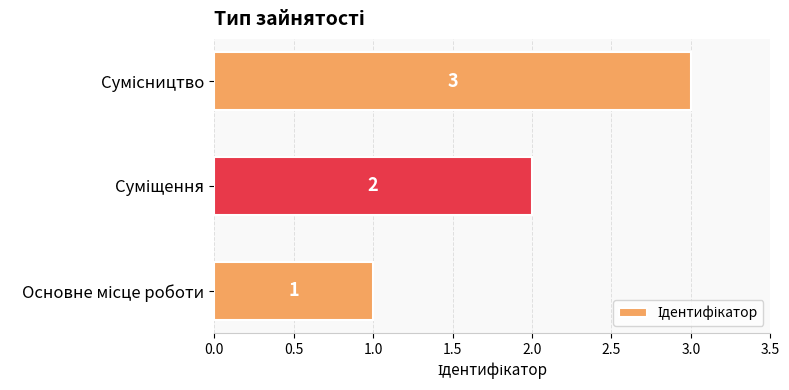

What is the maximum value shown in the chart?

3